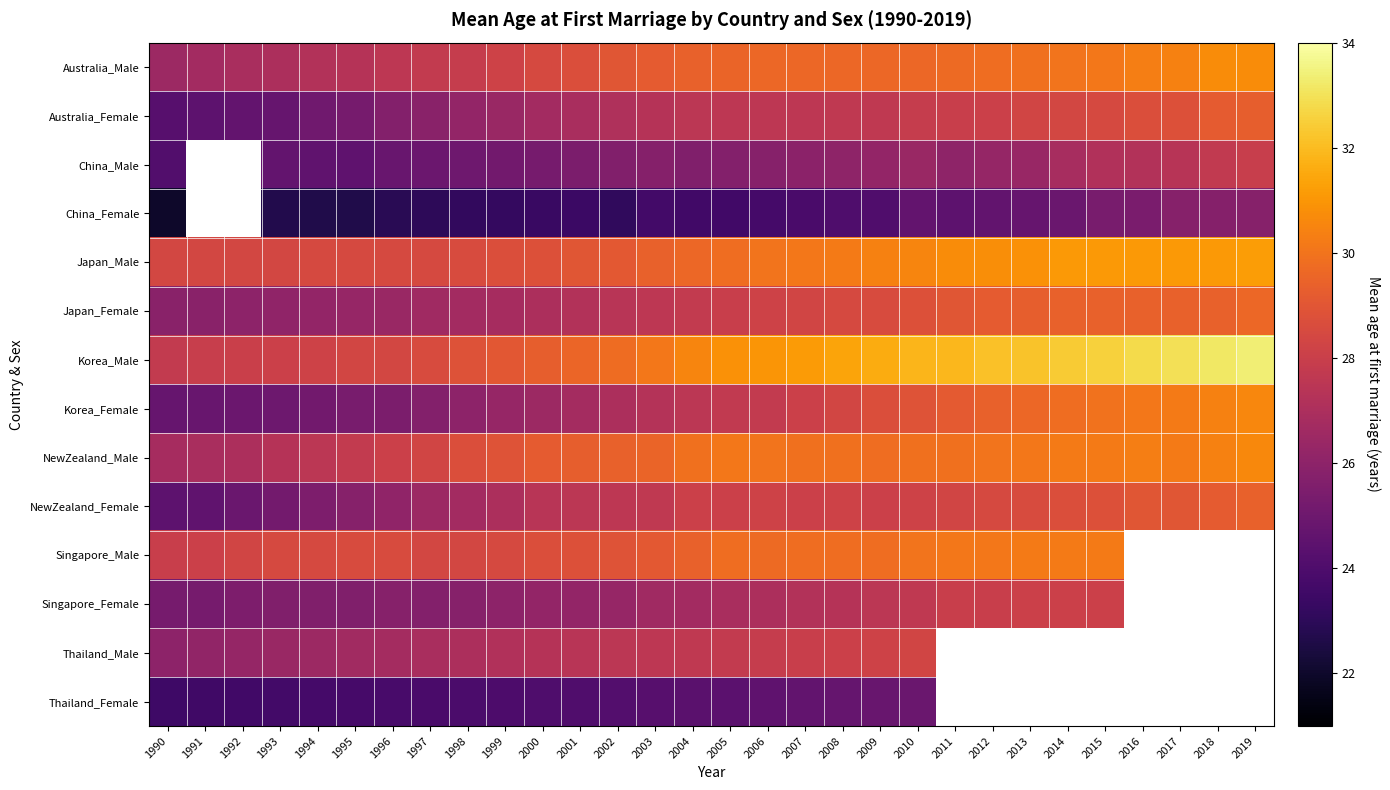

Where is Australia_Female nearest to the value 26?

1997